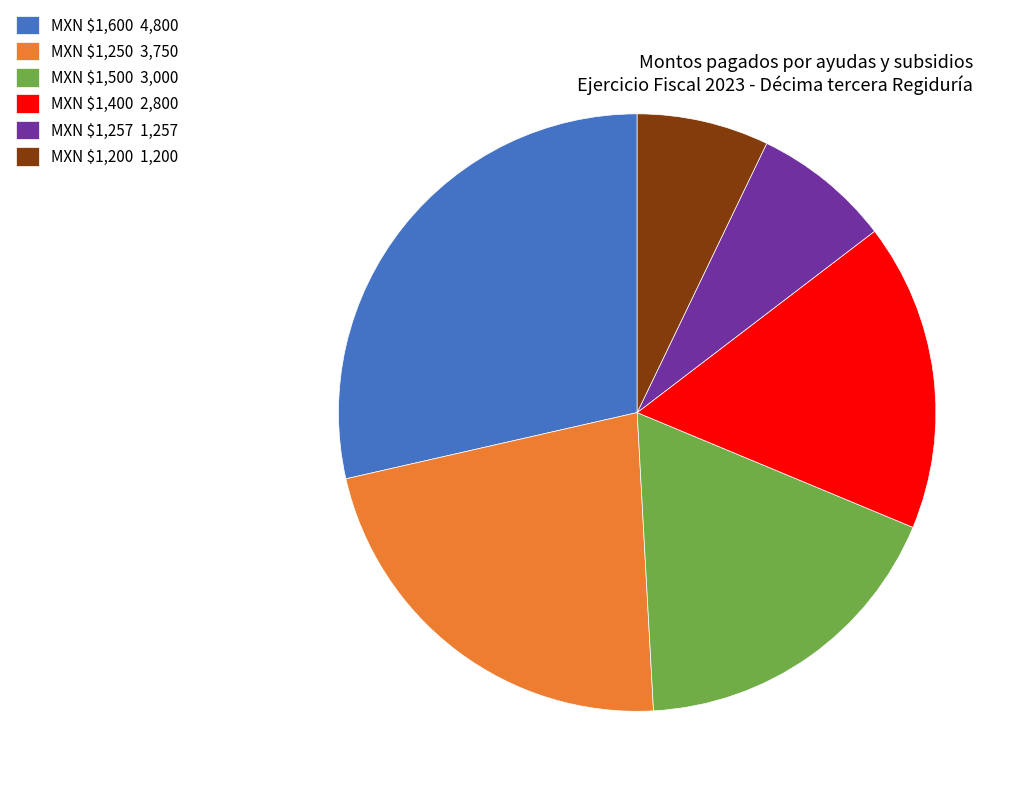

Is it true that MXN $1,257 1,257 is 19% of the pie?

False